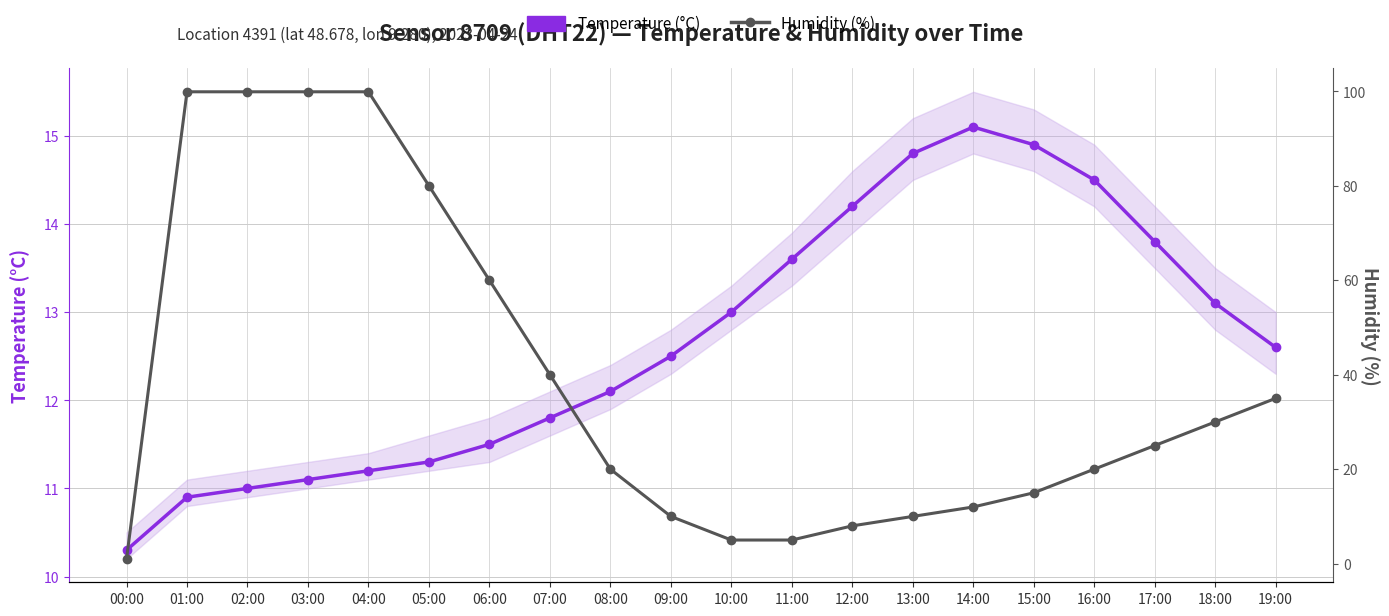

The value of Humidity (%) at 07:00 is 40.0. True or false?

True